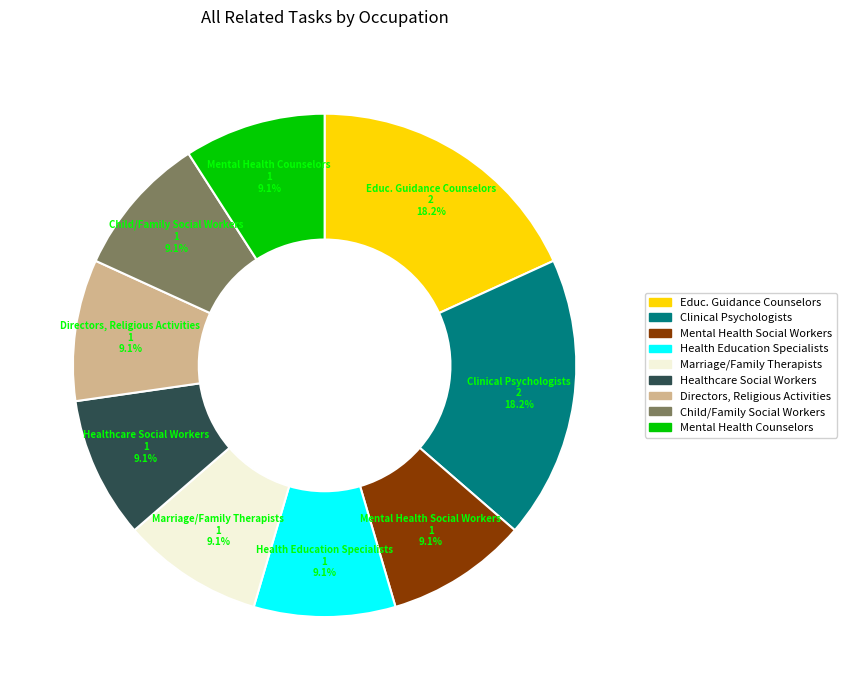

Is there any slice that represents more than half of the pie?

No